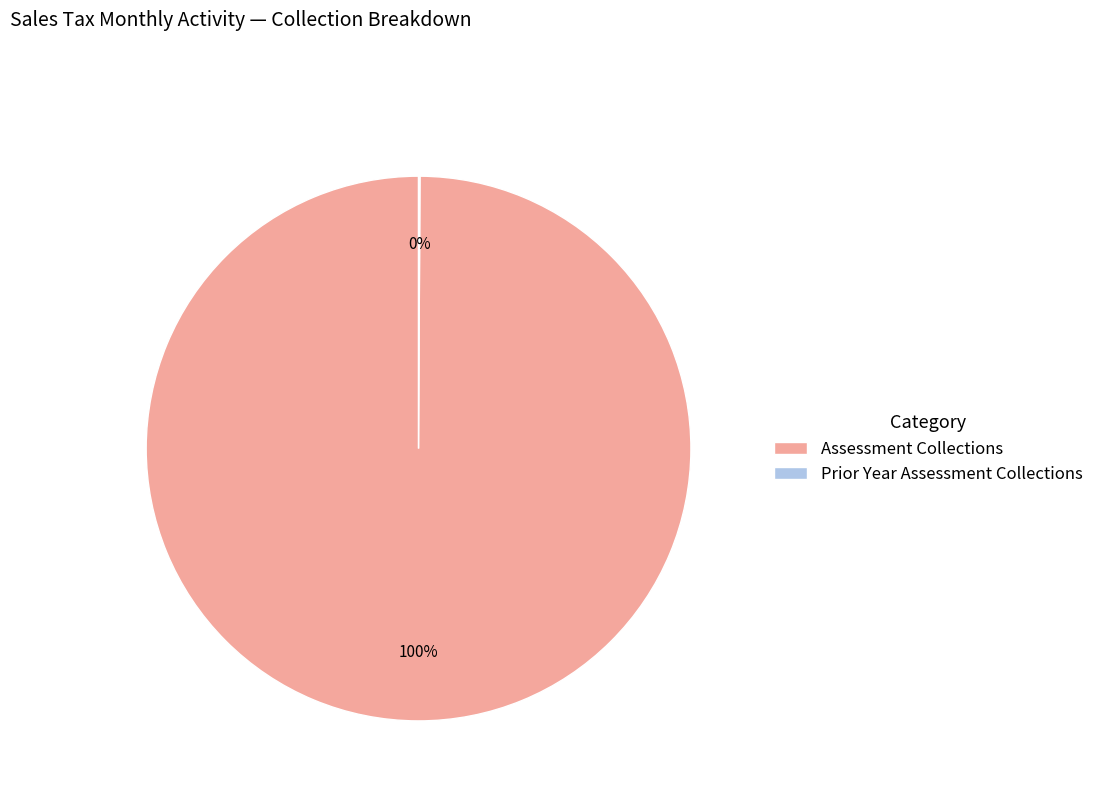

What is the largest slice in the pie chart?

Assessment Collections